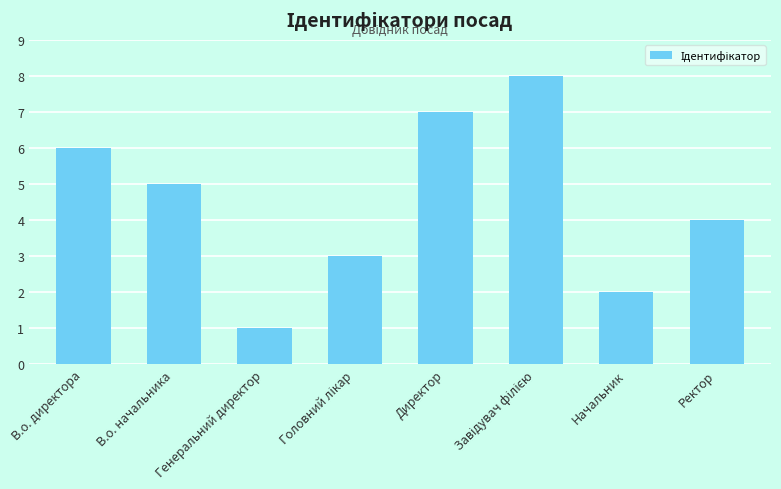

Reading left to right, extract all data points from this chart.

6	5	1	3	7	8	2	4